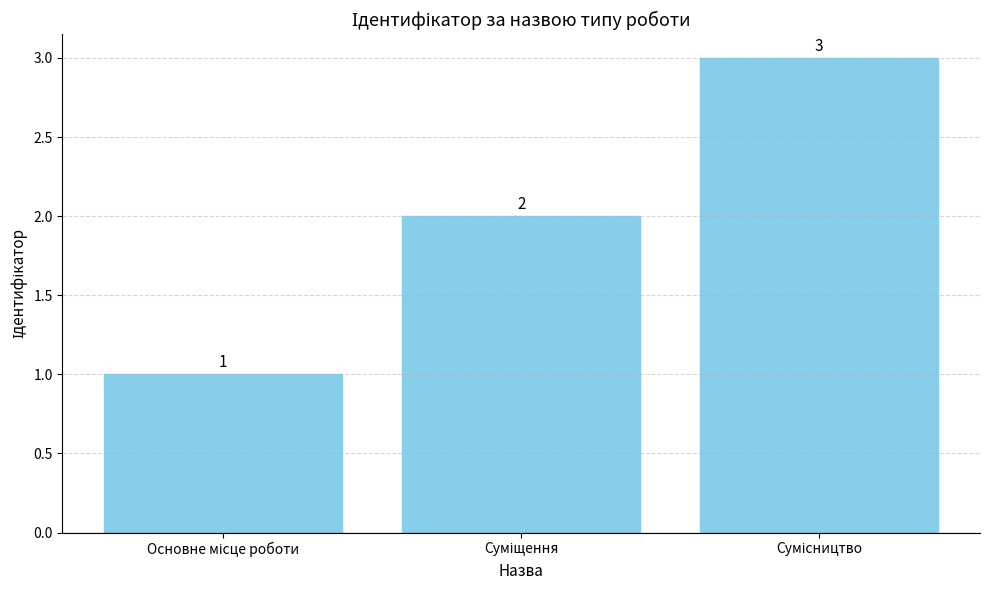

What is the greatest value displayed?

3